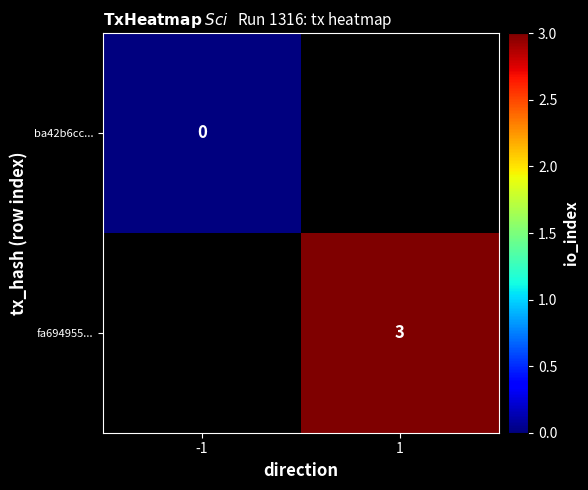

The value of fa694955... at 1 is 3. True or false?

True